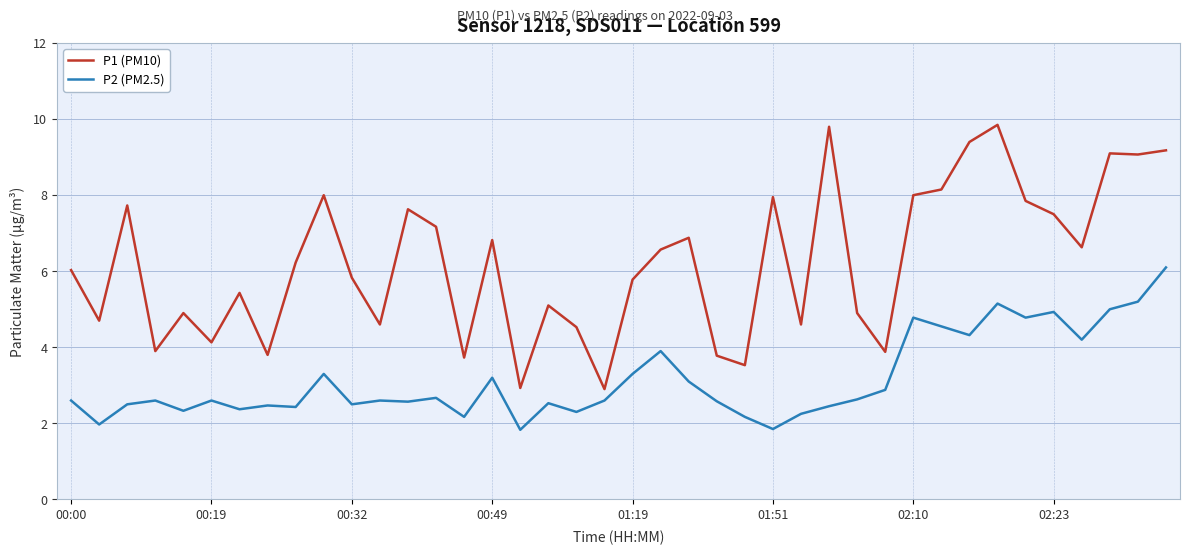

Rank the series by their average value, from lowest to highest.

P2 (PM2.5), P1 (PM10)